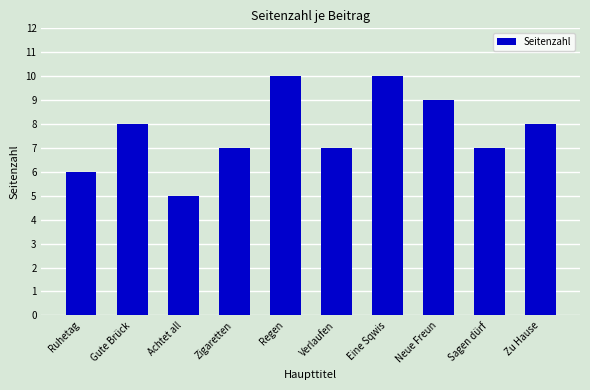

Approximately how many times larger is the value at Achtet all compared to Ruhetag?

0.8